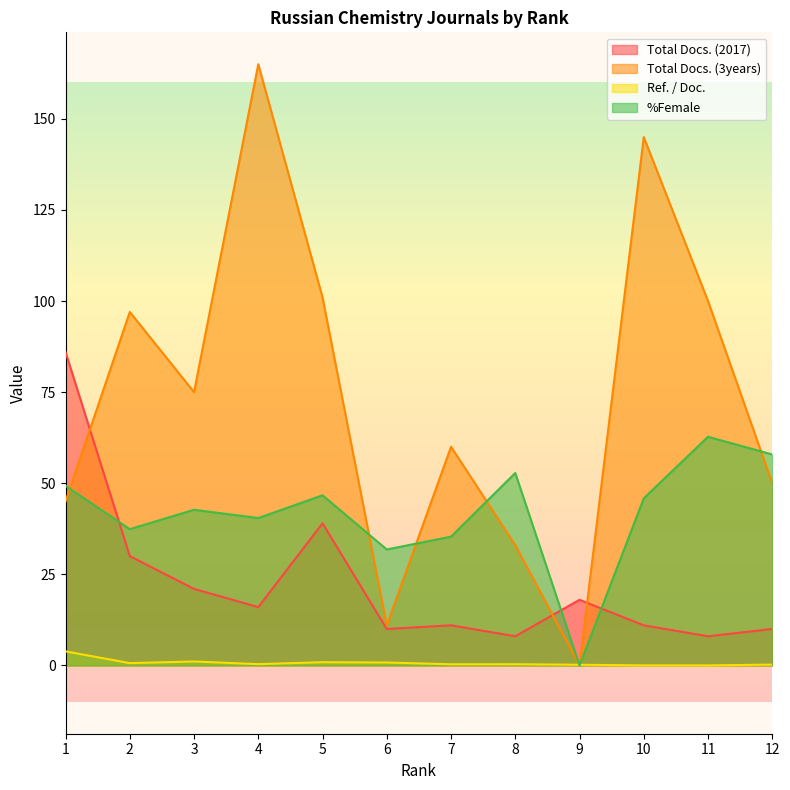

At how many categories does at least one series exceed 74?

7